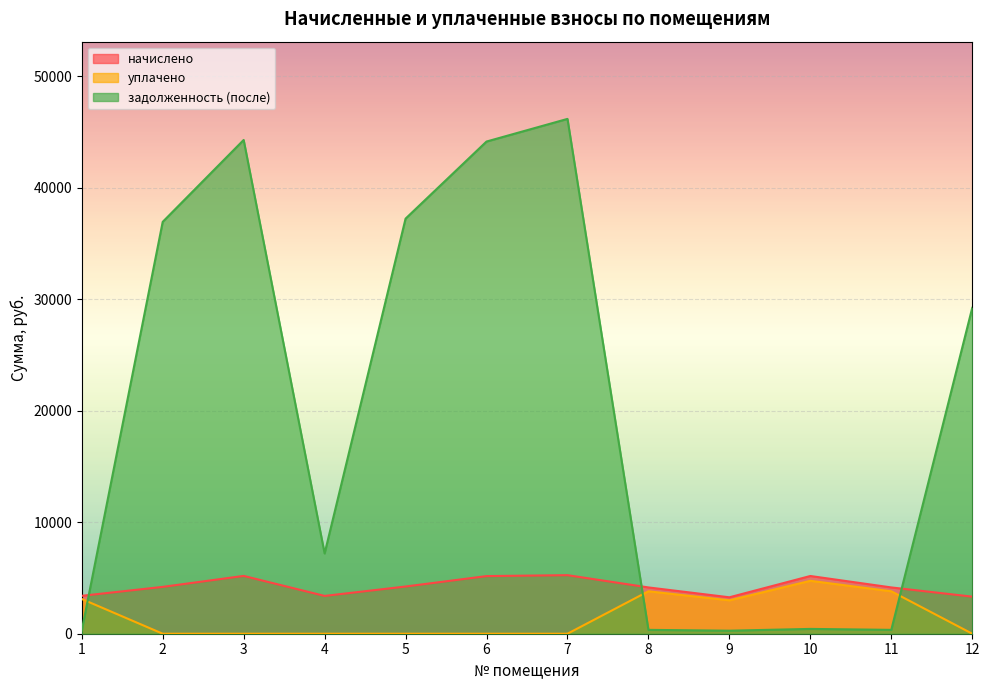

At how many categories does at least one series exceed 9042?

6